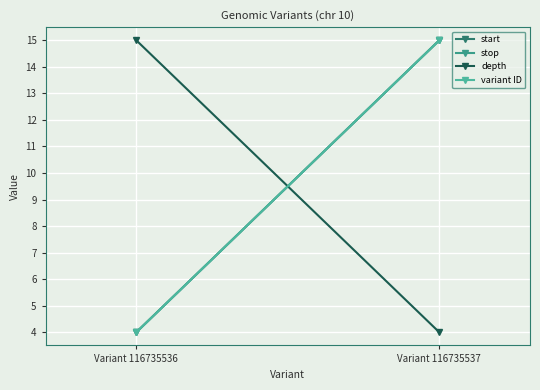

At which category does the chart reach its minimum across all series?

Variant 116735536